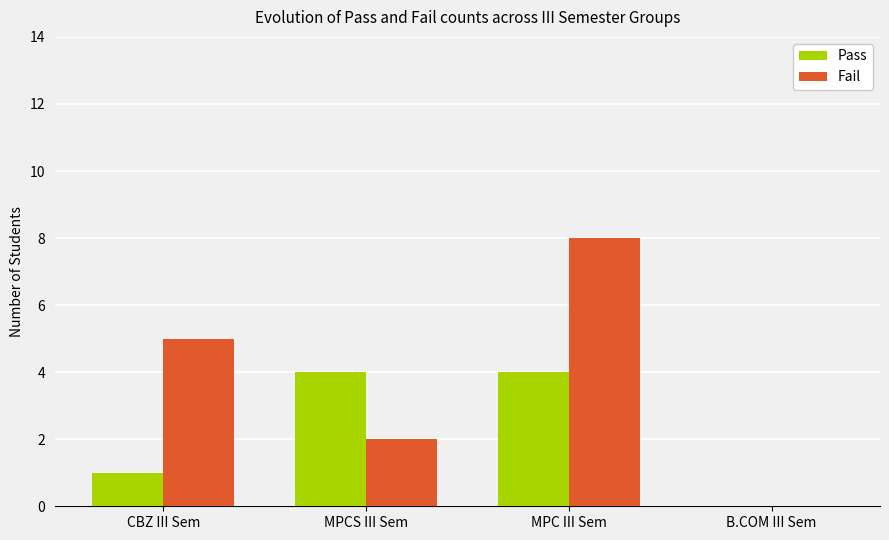

At which category is the sum across all series the highest?

MPC III Sem